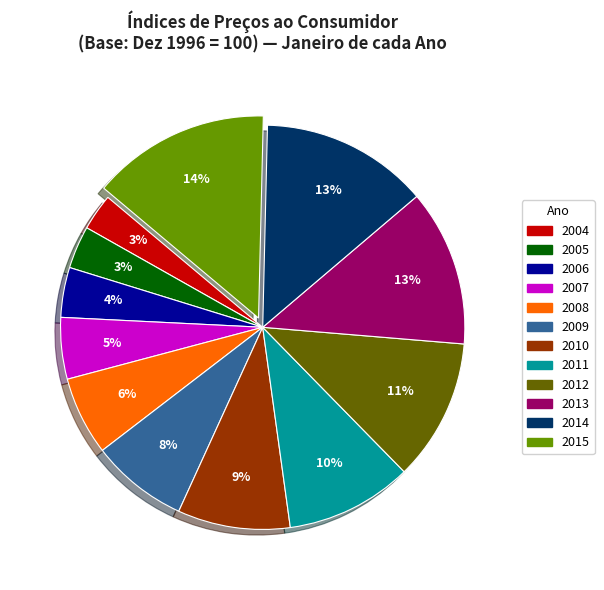

Does any single category account for the majority?

No